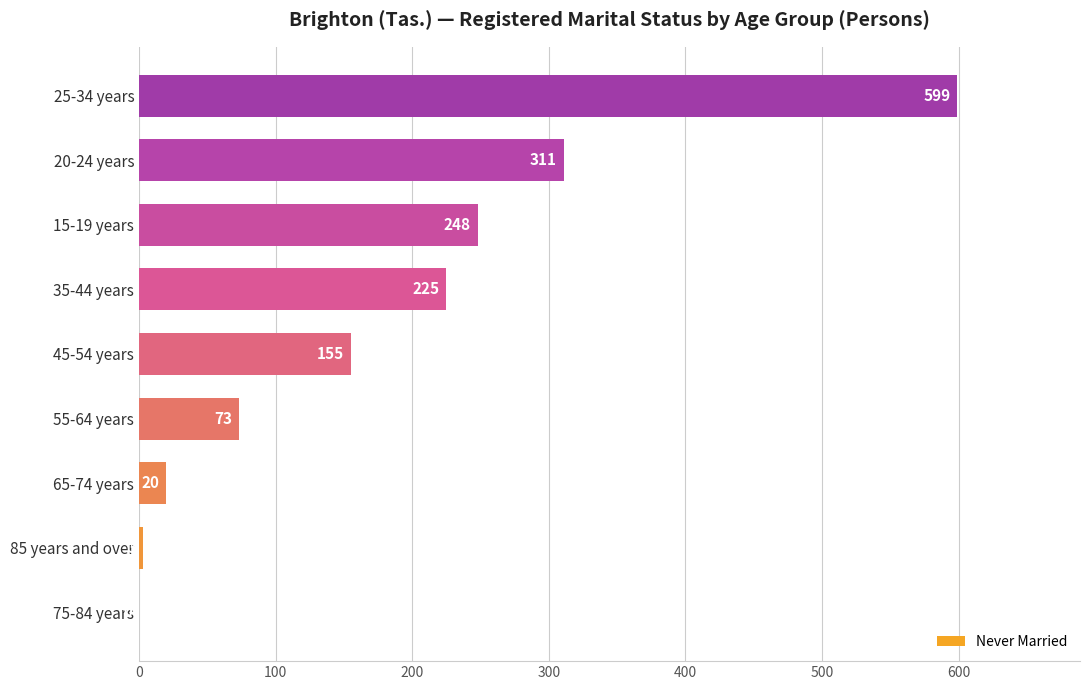

The chart shows a value of 73 at 55-64 years. True or false?

True